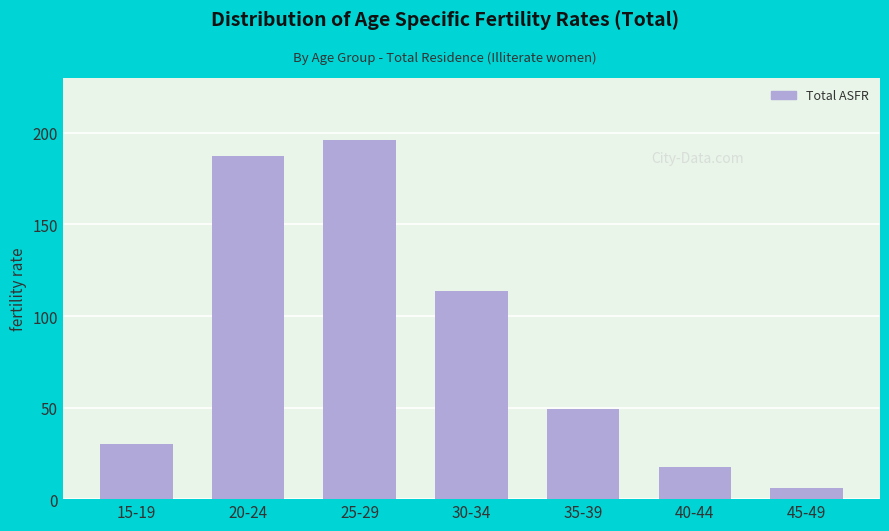

Reading right to left, transcribe all the data shown in this chart.

6.1	17.6	49.2	113.4	196.1	187.2	30.0